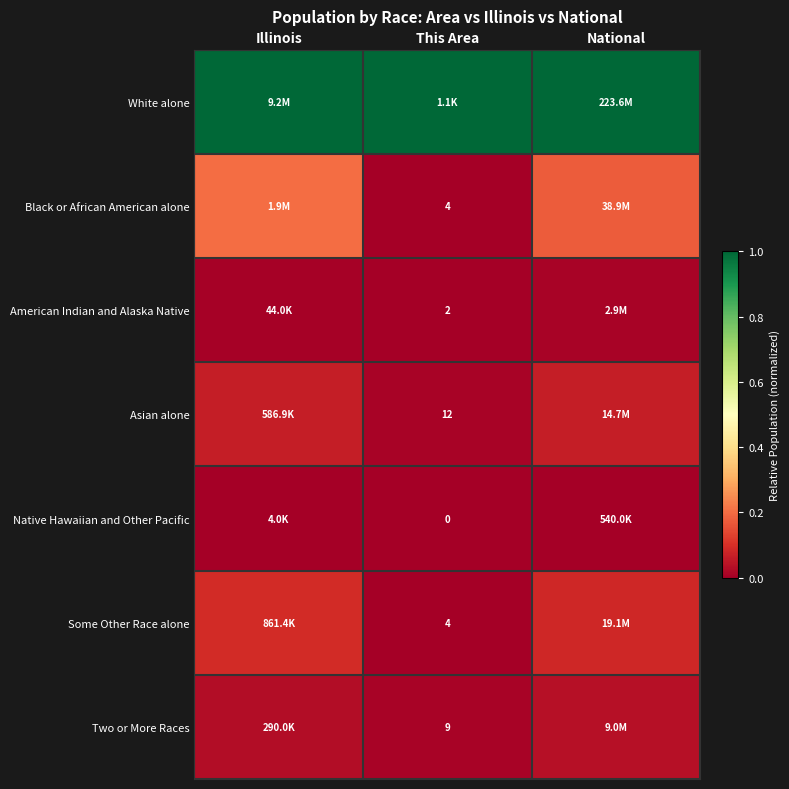

Is the value of White alone at National greater than the value of American Indian and Alaska Native at Illinois?

Yes